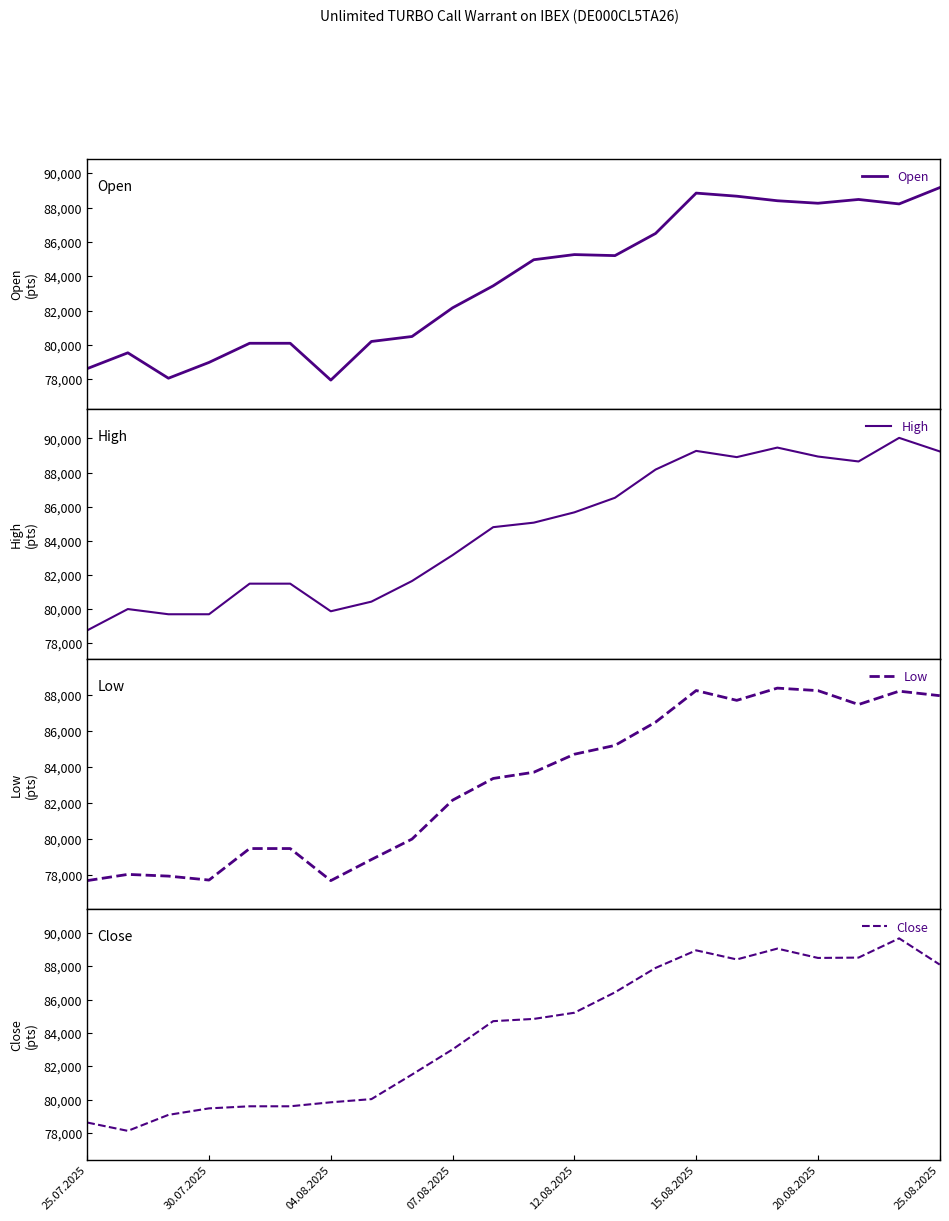

Rank the series by their average value, from lowest to highest.

Low, Open, Close, High